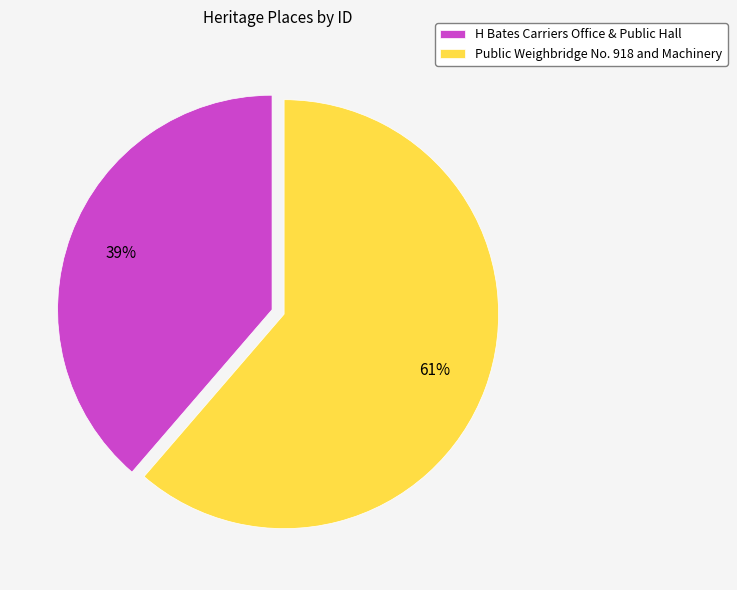

Does any single category account for the majority?

Yes